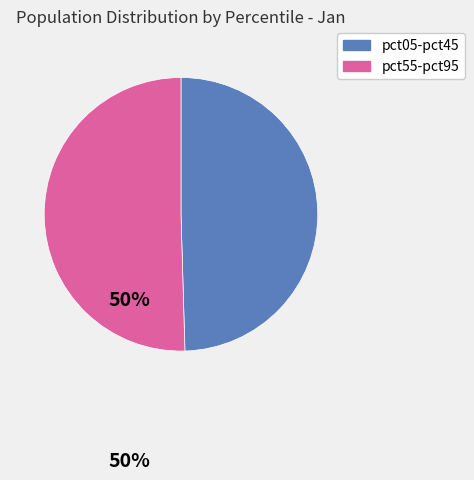

Is there any slice that represents more than half of the pie?

Yes